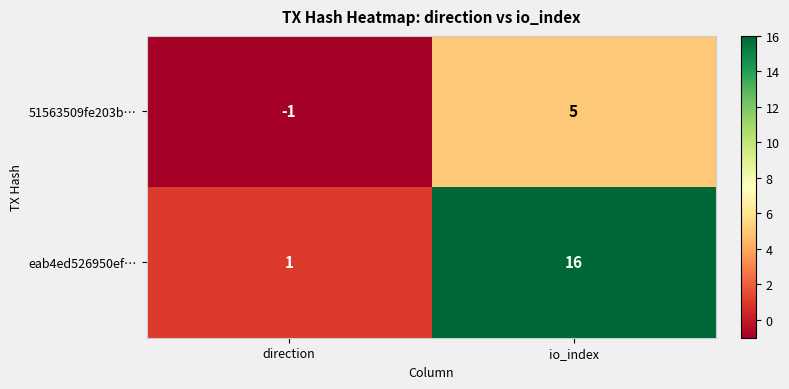

What is the sum of all 51563509fe203b… values?

4